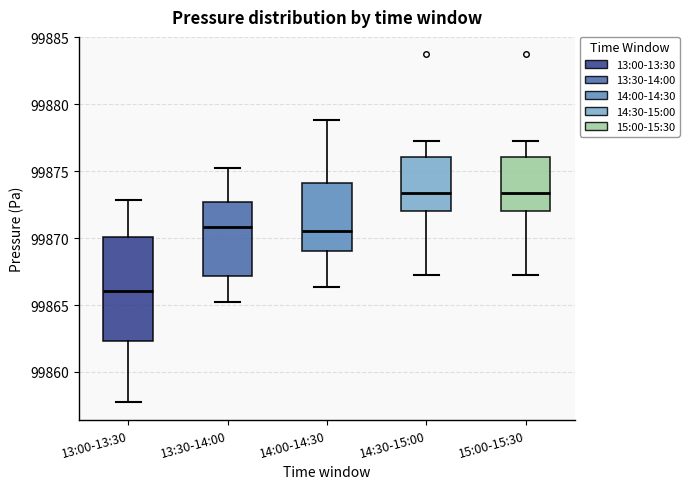

Comparing the boxes themselves (not the whiskers), which one is the tallest?

13:00-13:30